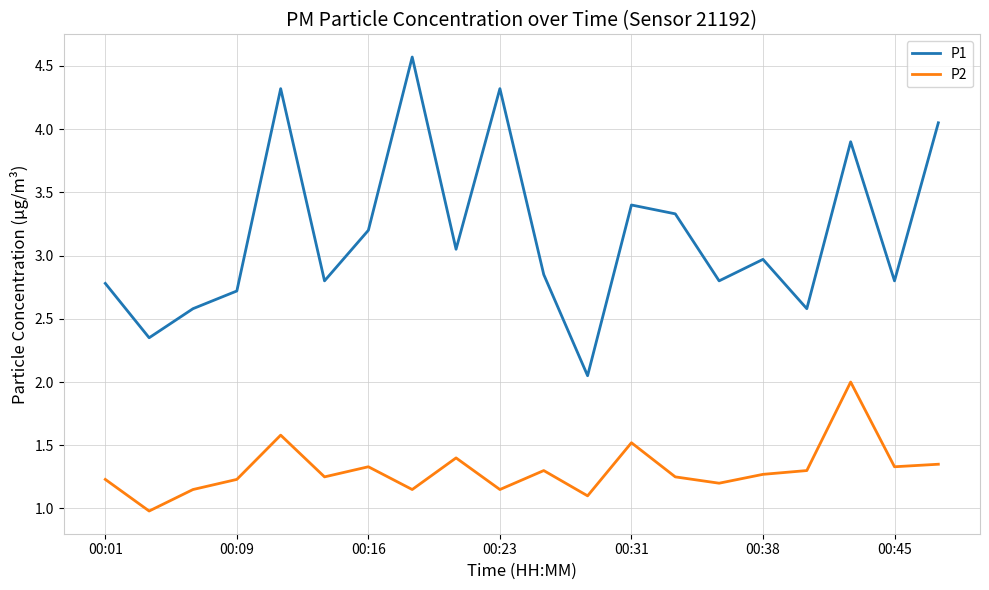

Count the number of data series in this chart.

2